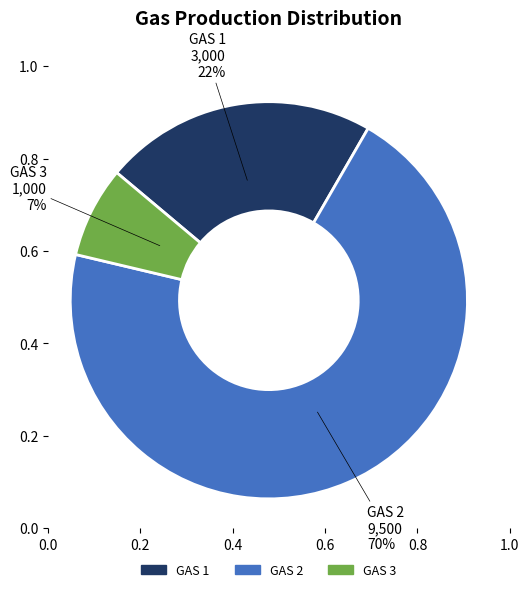

Do GAS 3 and GAS 2 together represent more than half of the pie?

Yes